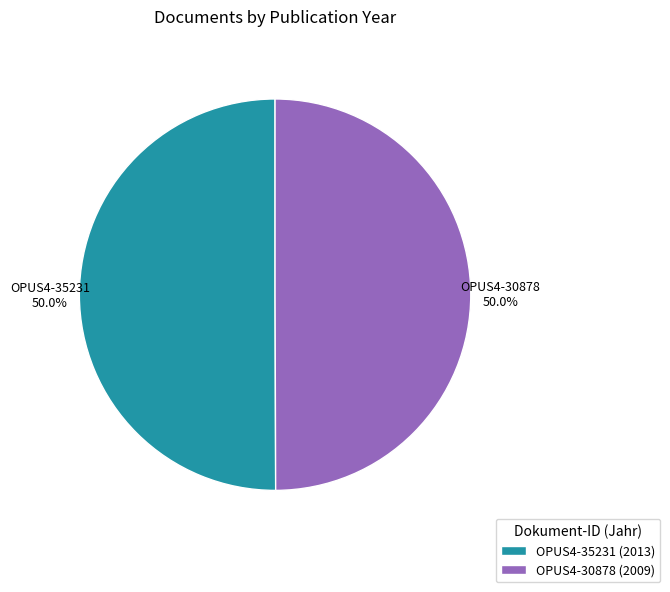

True or false: OPUS4-35231 accounts for 50% of the total.

True